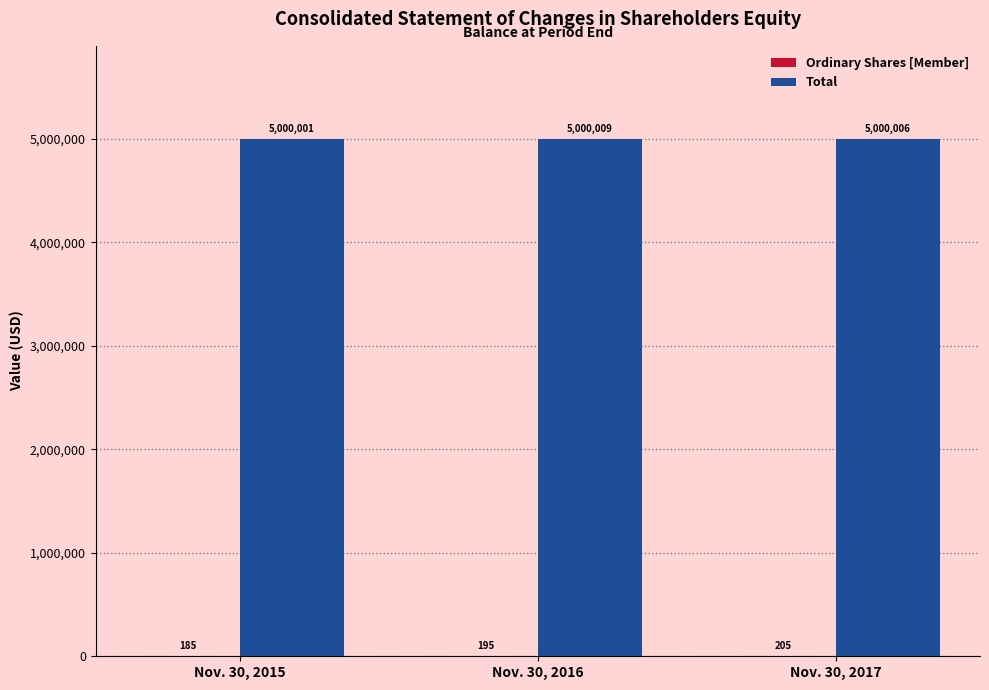

What is the spread (max minus min) of values at Nov. 30, 2016?

4999814